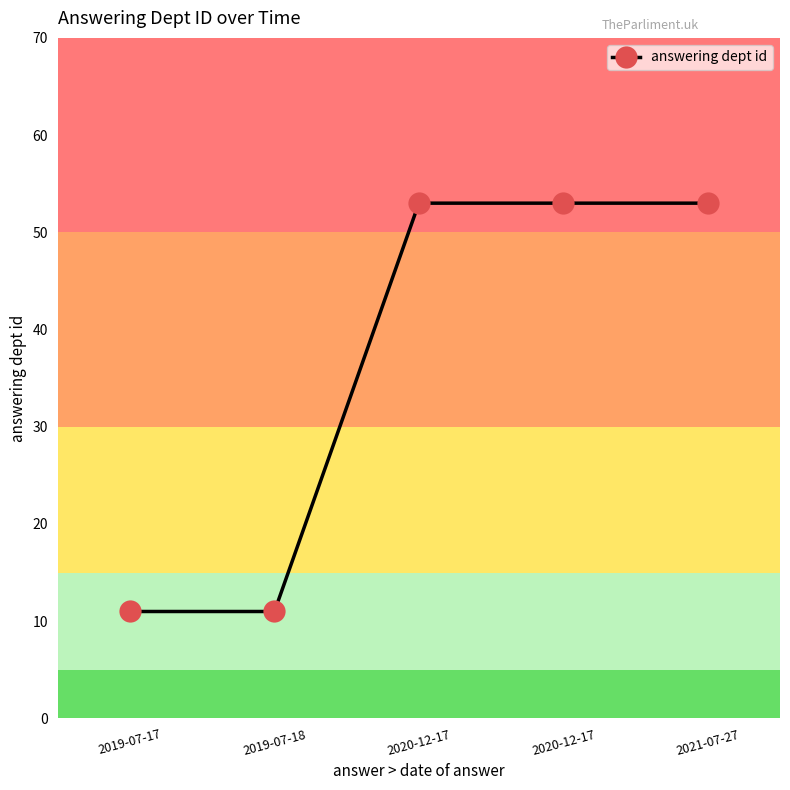

Reading right to left, what are all the values shown in this chart?

2021-07-27=53	2020-12-17=53	2020-12-17=53	2019-07-18=11	2019-07-17=11